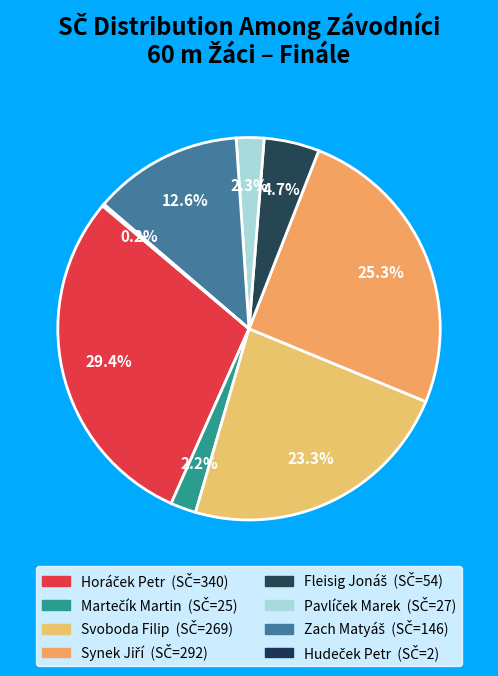

To the nearest percent, what is the difference between the largest and smallest slice percentages?

29%